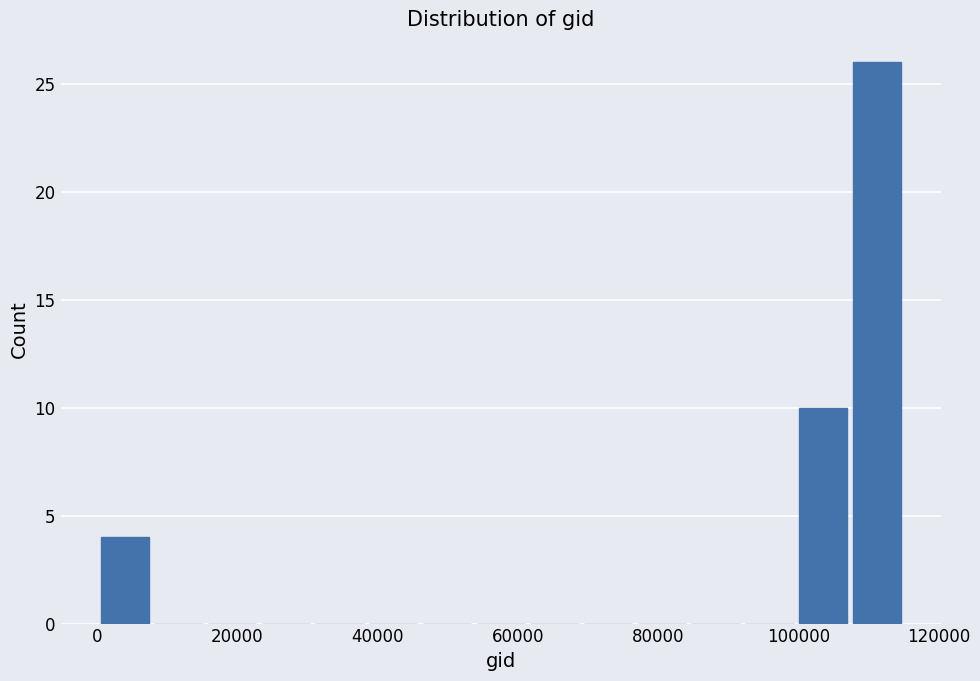

Read against the x-axis, roughly where is the centre of the tallest bar?

112000